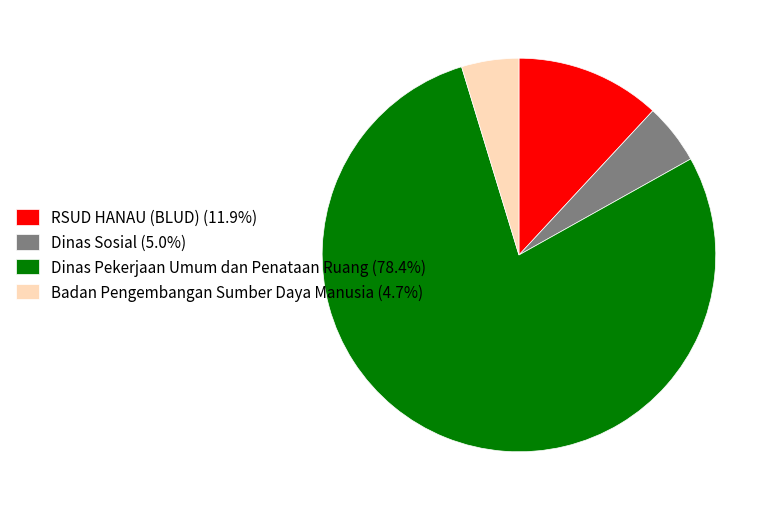

Does Badan Pengembangan Sumber Daya Manusia (4.7%) represent more than half of the total?

No